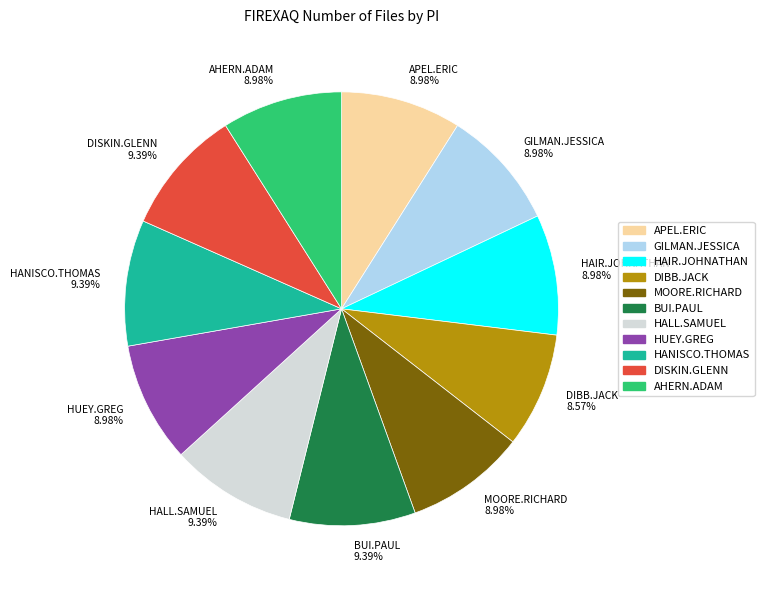

What is the ratio of the value at DISKIN.GLENN to the value at GILMAN.JESSICA?

1.0